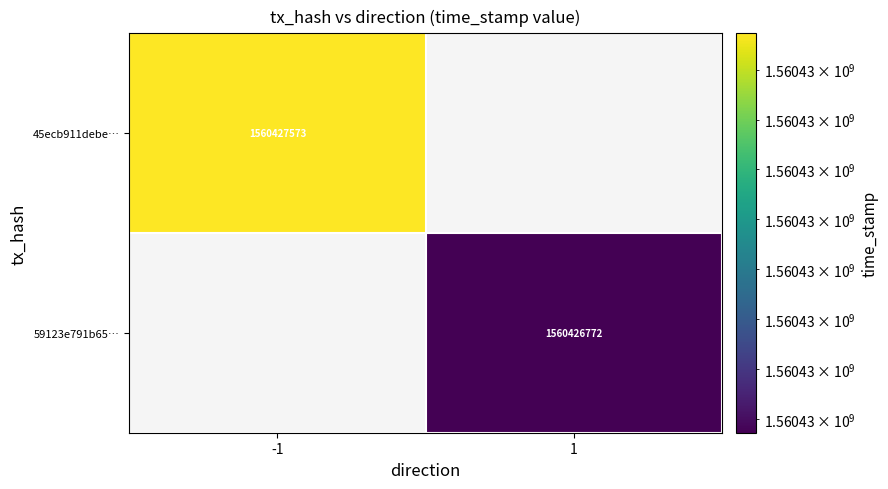

Rank the series at direction from highest to lowest value.

59123e791b6594e00b84d5398d9f01c62788d4f, 45ecb911debe453e2c4b43503863d72b452a50c